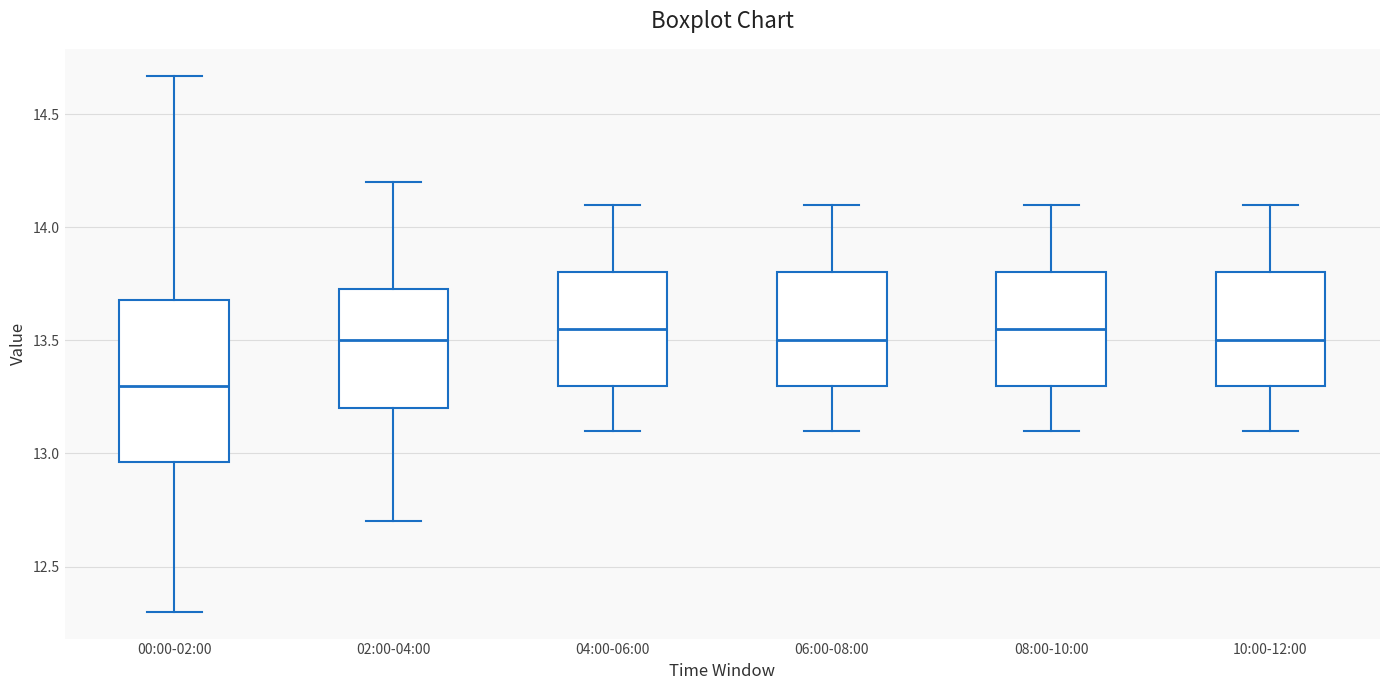

Which box's median line is the lowest?

00:00-02:00